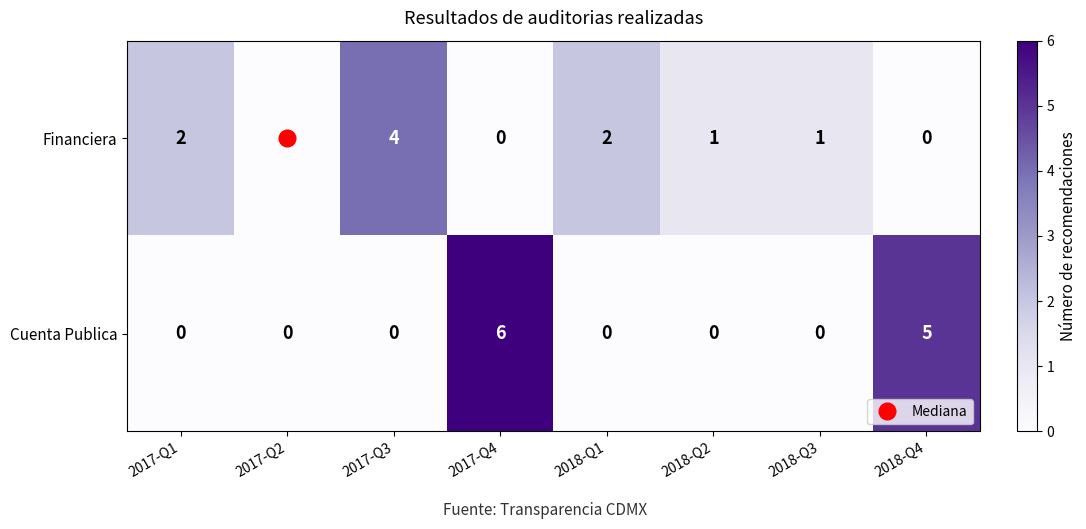

Rank the series at 2018-Q2 from highest to lowest value.

Financiera, Cuenta Publica